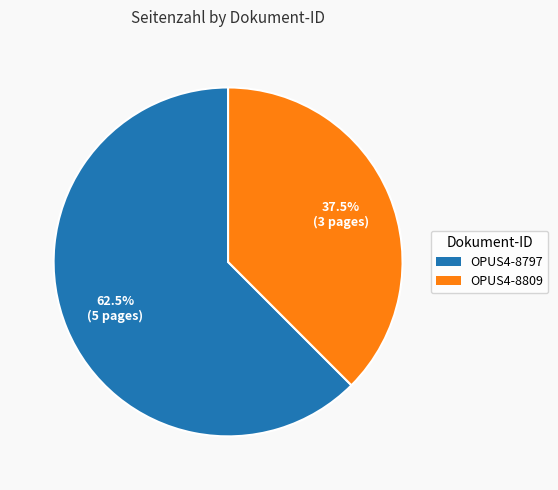

What percentage do OPUS4-8797 and OPUS4-8809 together represent?

100.0%